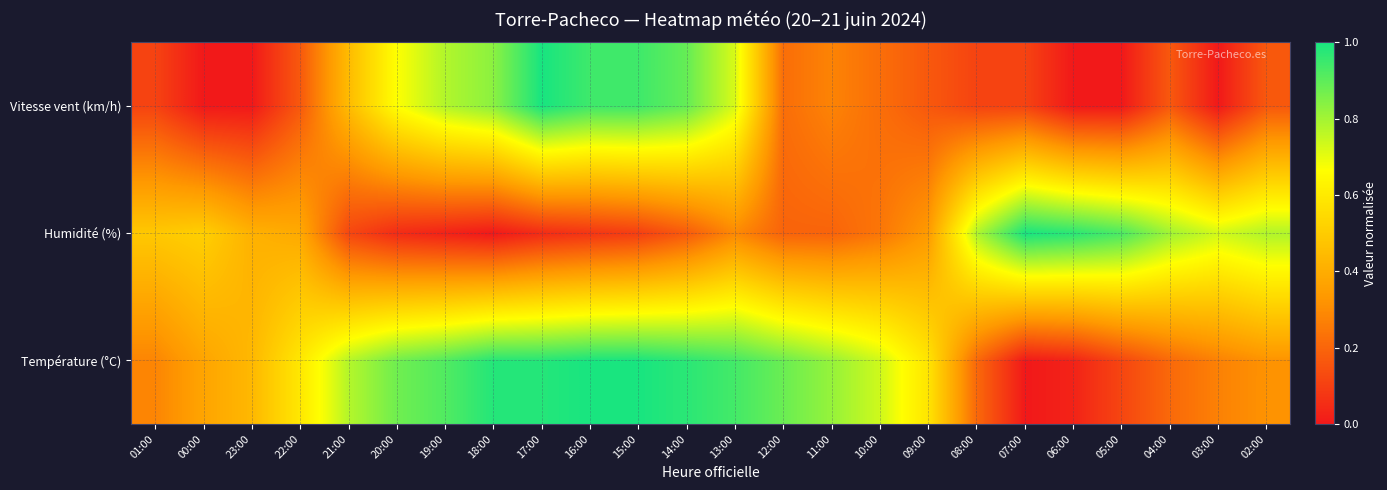

What is the total value across all series at 00:00?

0.9